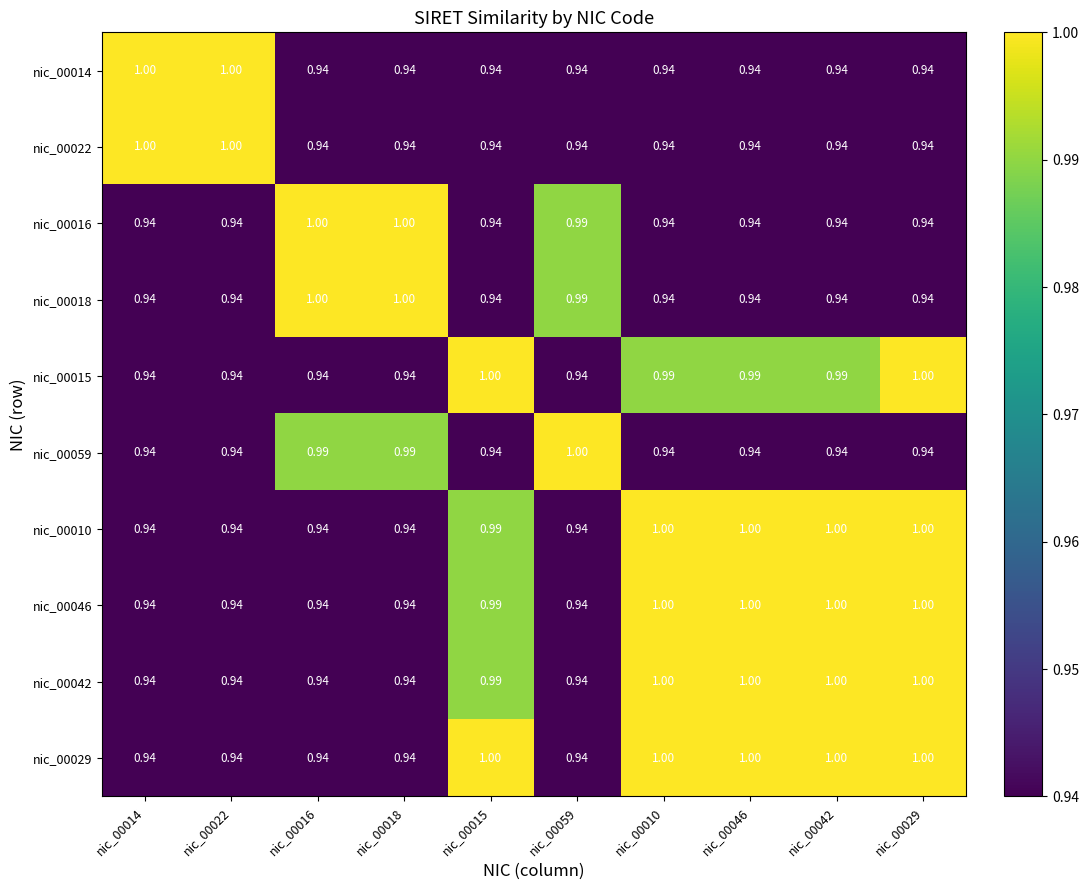

Is the value of nic_00029 at nic_00046 greater than the value of nic_00014 at nic_00016?

Yes